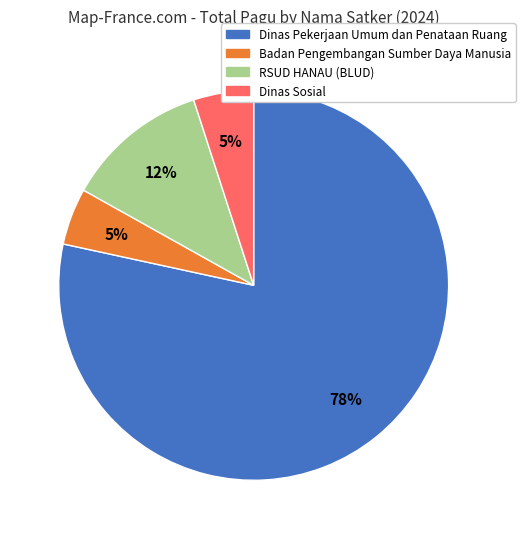

How many segments does this pie chart have?

4